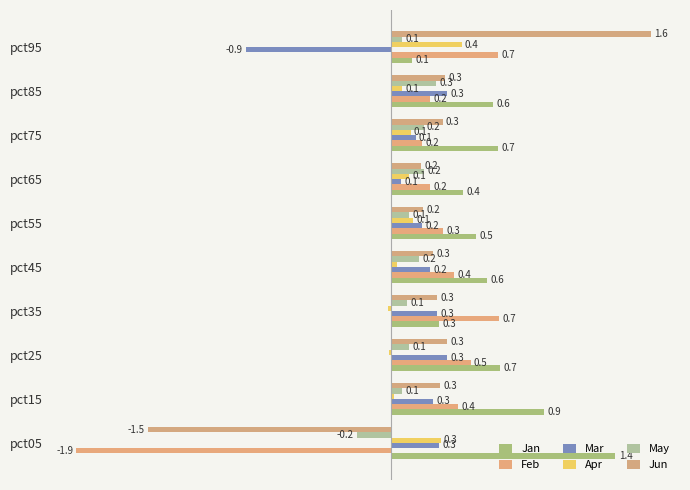

Does the chart contain stacked bars?

No